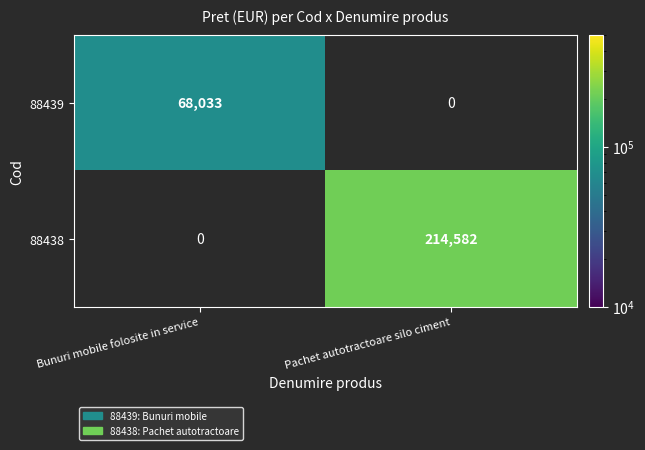

Which series has the largest total across all categories?

88438